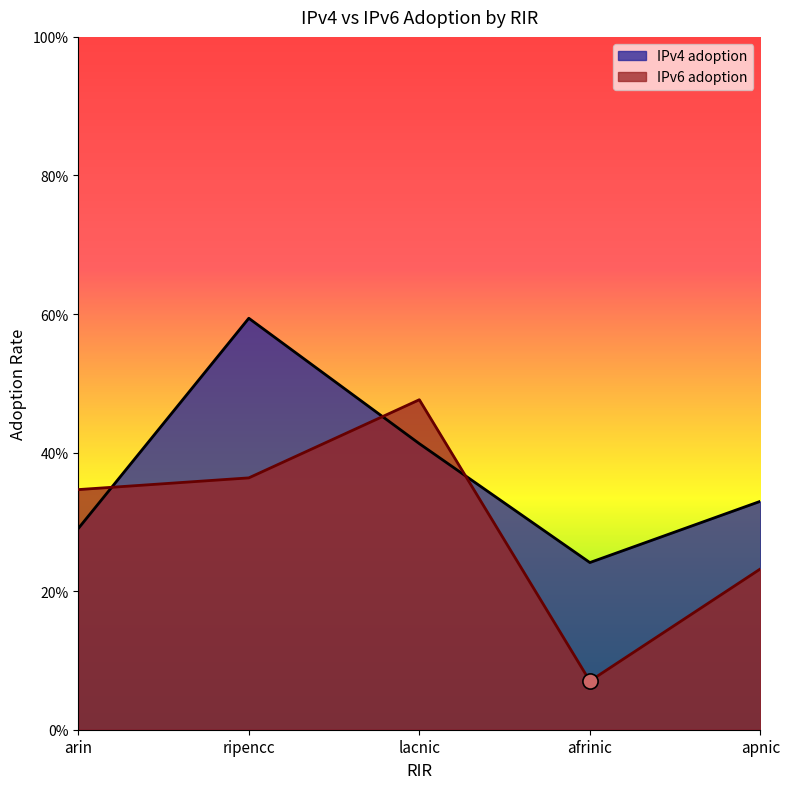

Which series reaches the minimum Y coordinate?

IPv6 adoption